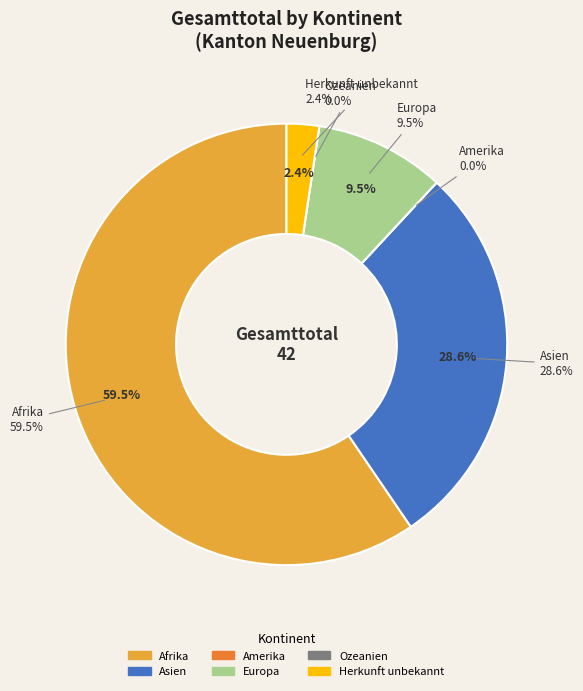

Is the sum of Asien and Herkunft unbekannt greater than half?

No